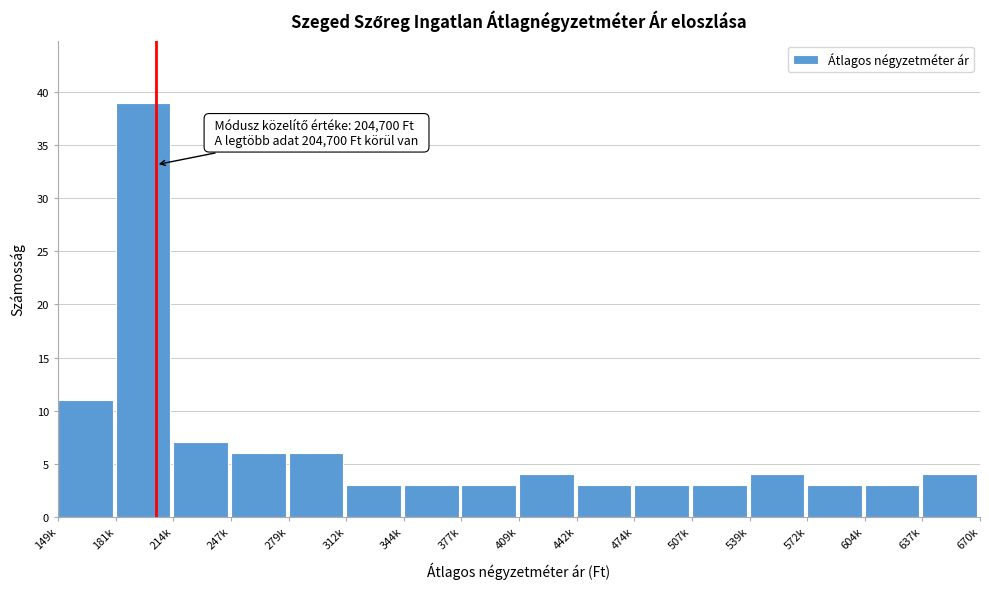

Reading right to left, transcribe all the data shown in this chart.

4	3	3	4	3	3	3	4	3	3	3	6	6	7	39	11